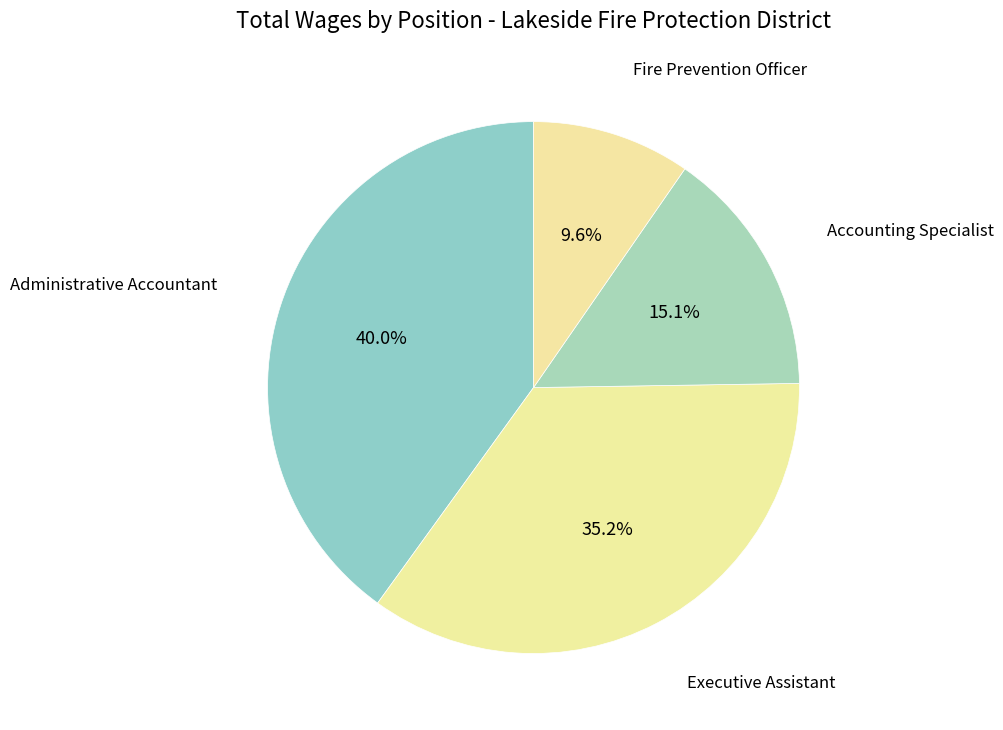

To the nearest percent, what is the difference between the largest and smallest slice percentages?

30%